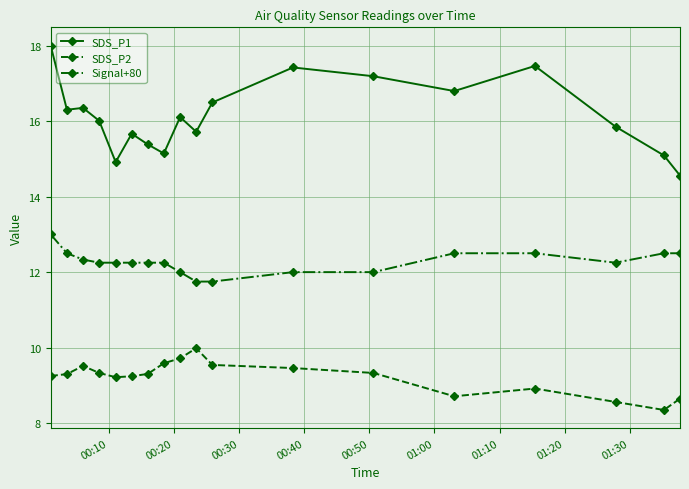

True or false: SDS_P2 has more than 0 points higher than both neighbors.

True